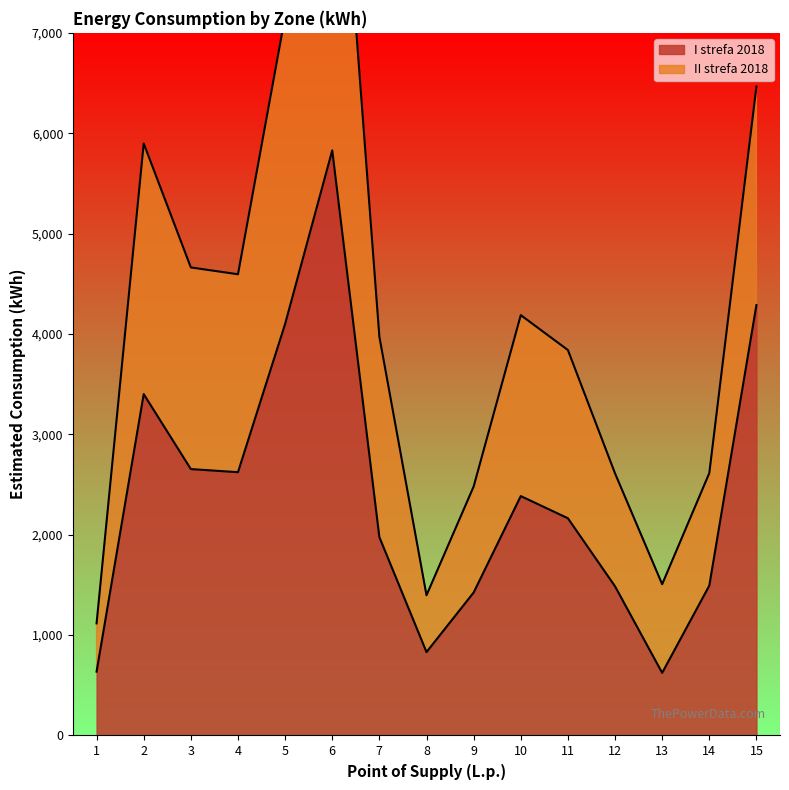

Rank the series by their average value, from lowest to highest.

I strefa 2018, II strefa 2018